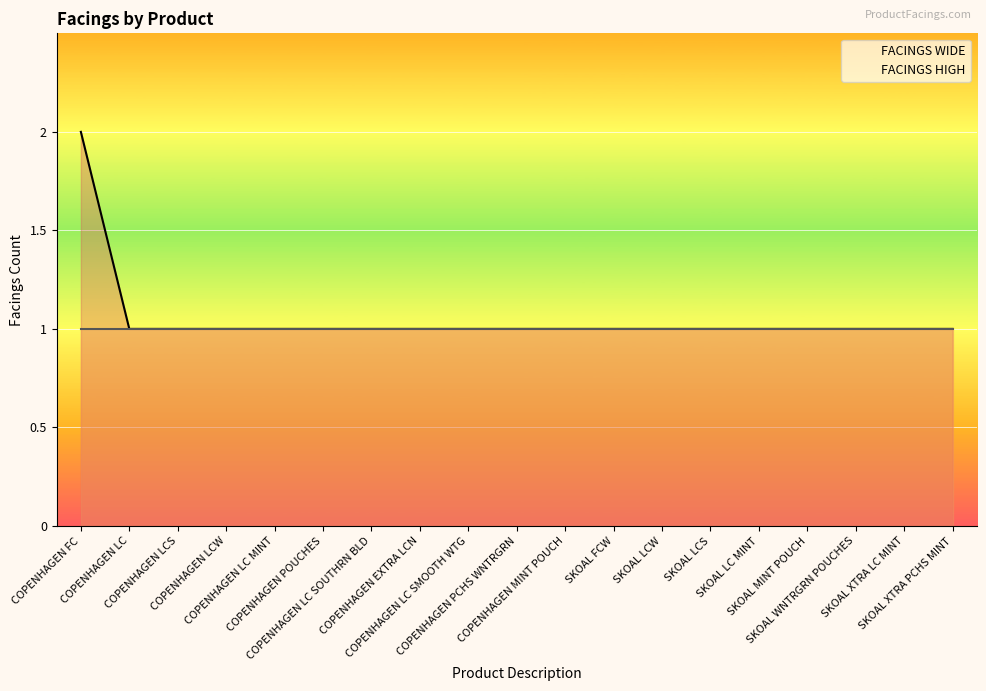

Which series has the largest total across all categories?

FACINGS WIDE